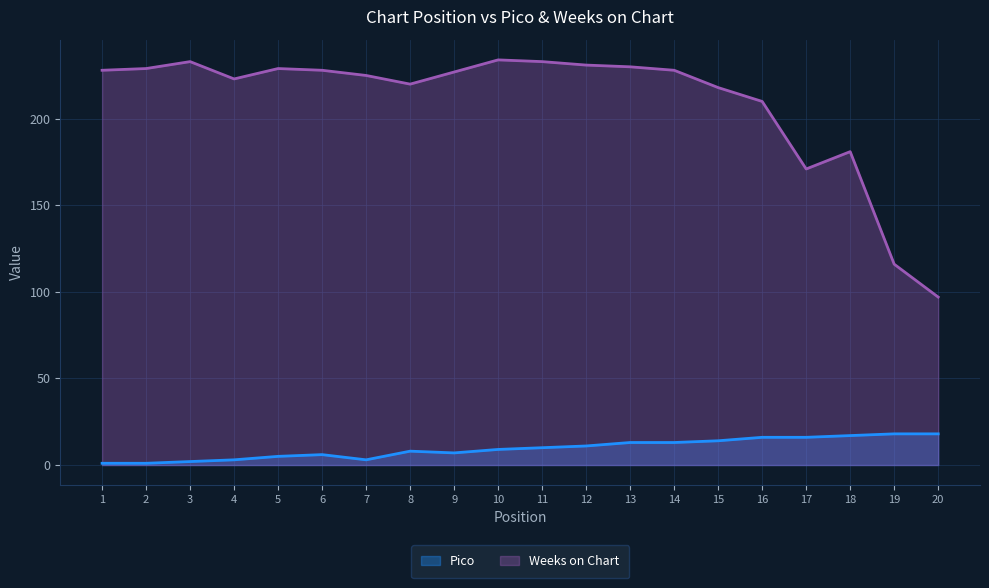

What is the average value of the Weeks on Chart series?

210